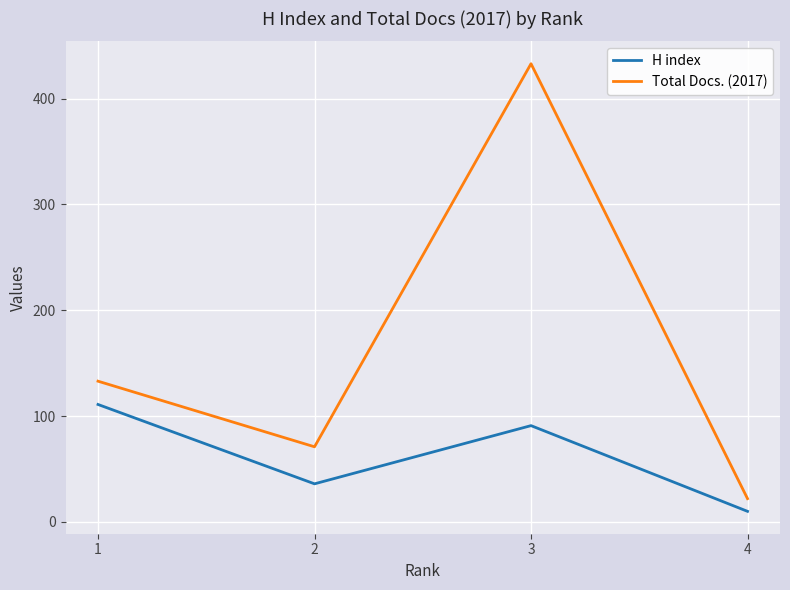

Does the chart display data point markers on the line(s)?

No